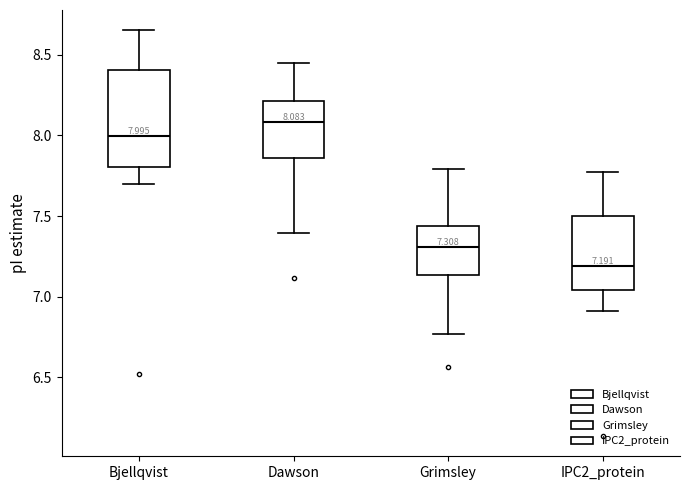

Comparing the boxes themselves (not the whiskers), which one is the tallest?

Bjellqvist